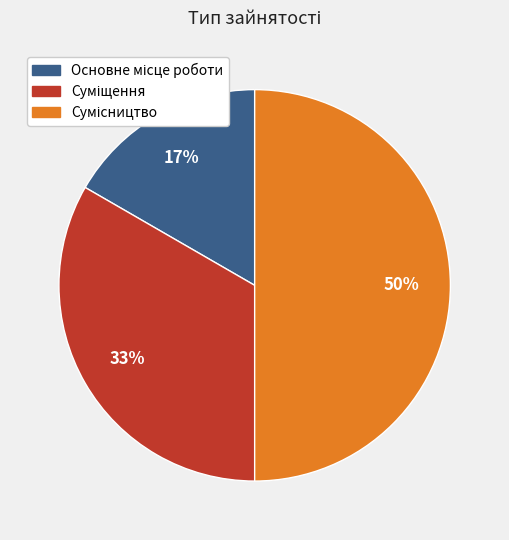

To the nearest percent, what is the difference between the largest and smallest slice percentages?

33%